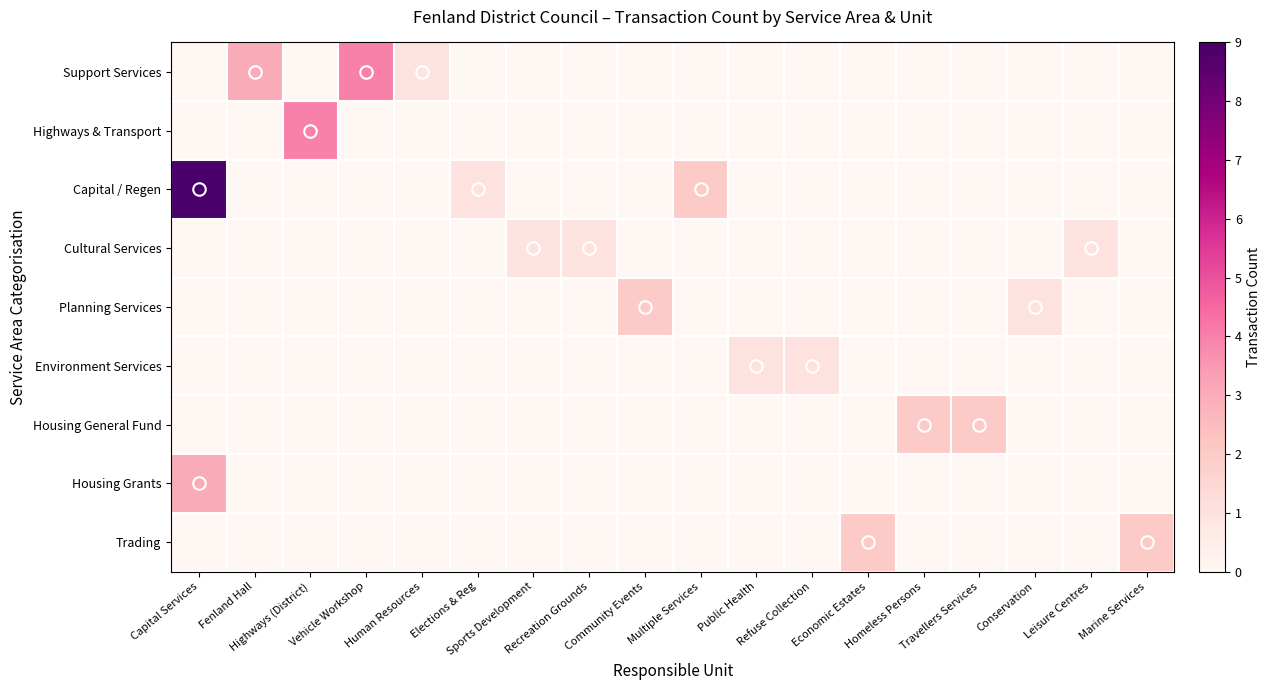

Rank the series by their maximum value, from highest to lowest.

Capital / Regen, Support Services, Highways & Transport, Housing Grants, Planning Services, Housing General Fund, Trading, Cultural Services, Environment Services